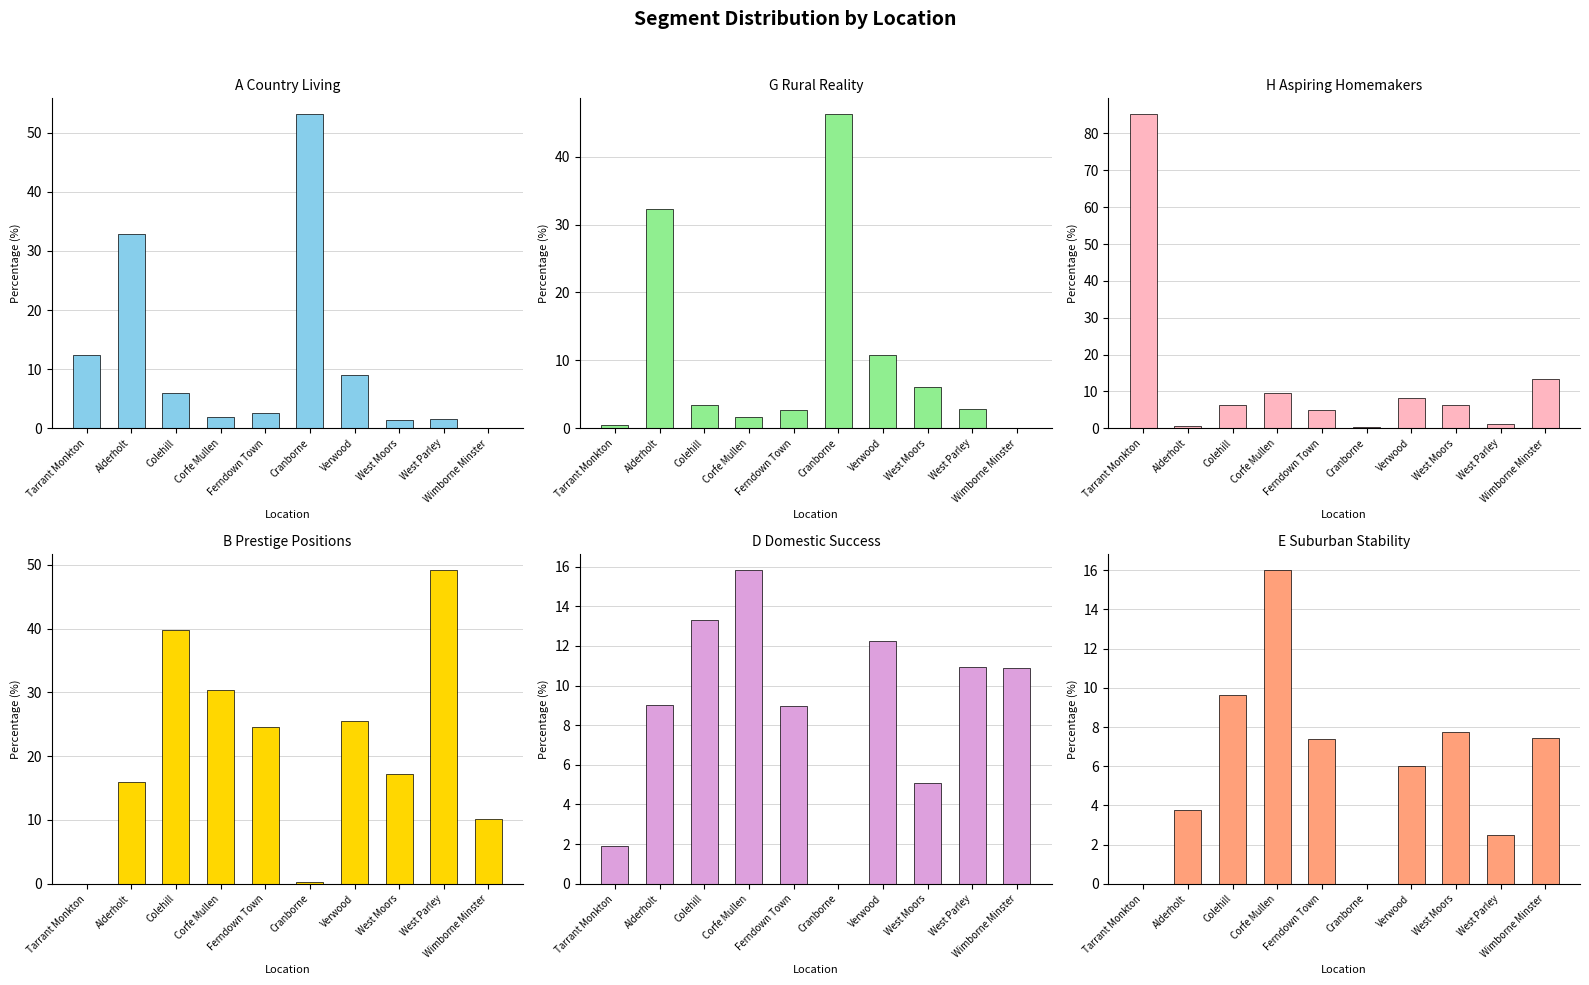

How many values in the B Prestige Positions series are below 24?

5